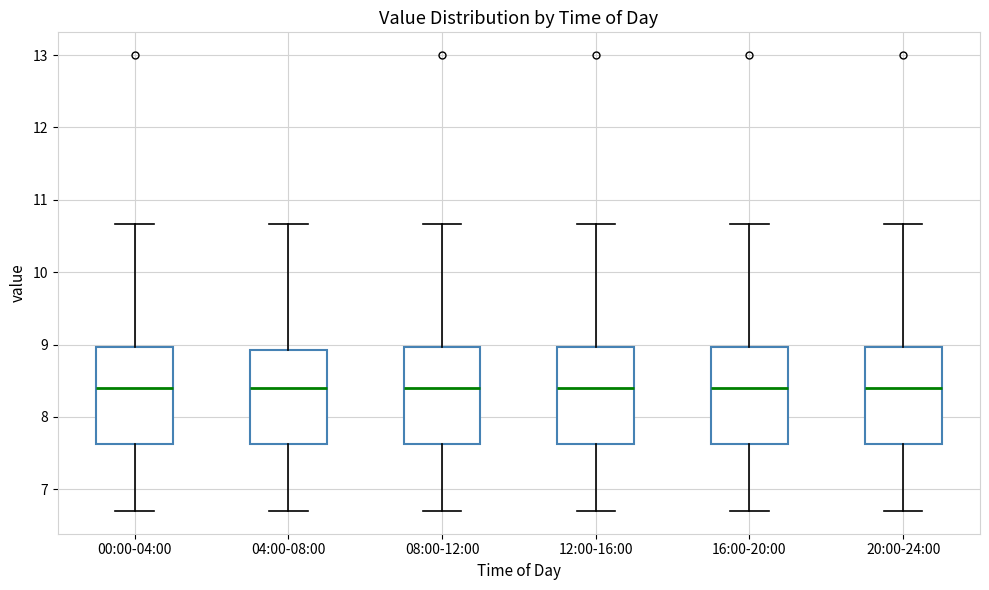

Reading left to right, transcribe this box plot: for each box, give where its median line is, the range the box spans, and where its two whiskers end, as read against the y-axis. The values are not printed on the chart, so give them approximately, as read against the axis.

00:00-04:00: median 8.4, box 7.6 to 9.0, whiskers 6.7 to 10.7
04:00-08:00: median 8.4, box 7.6 to 8.9, whiskers 6.7 to 10.7
08:00-12:00: median 8.4, box 7.6 to 9.0, whiskers 6.7 to 10.7
12:00-16:00: median 8.4, box 7.6 to 9.0, whiskers 6.7 to 10.7
16:00-20:00: median 8.4, box 7.6 to 9.0, whiskers 6.7 to 10.7
20:00-24:00: median 8.4, box 7.6 to 9.0, whiskers 6.7 to 10.7